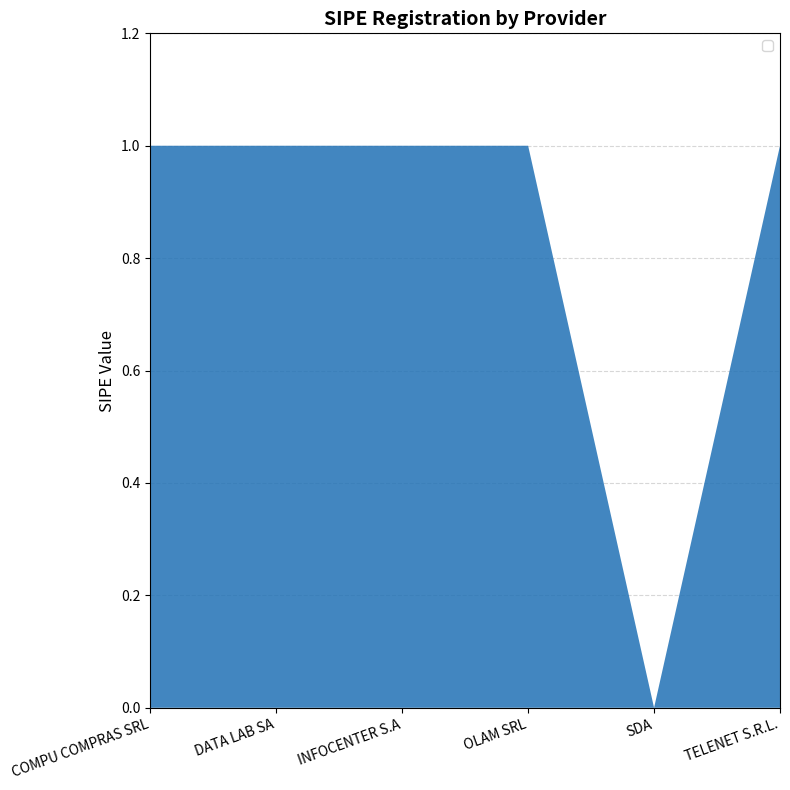

Reading left to right, list all the values displayed in this chart.

1	1	1	1	0	1